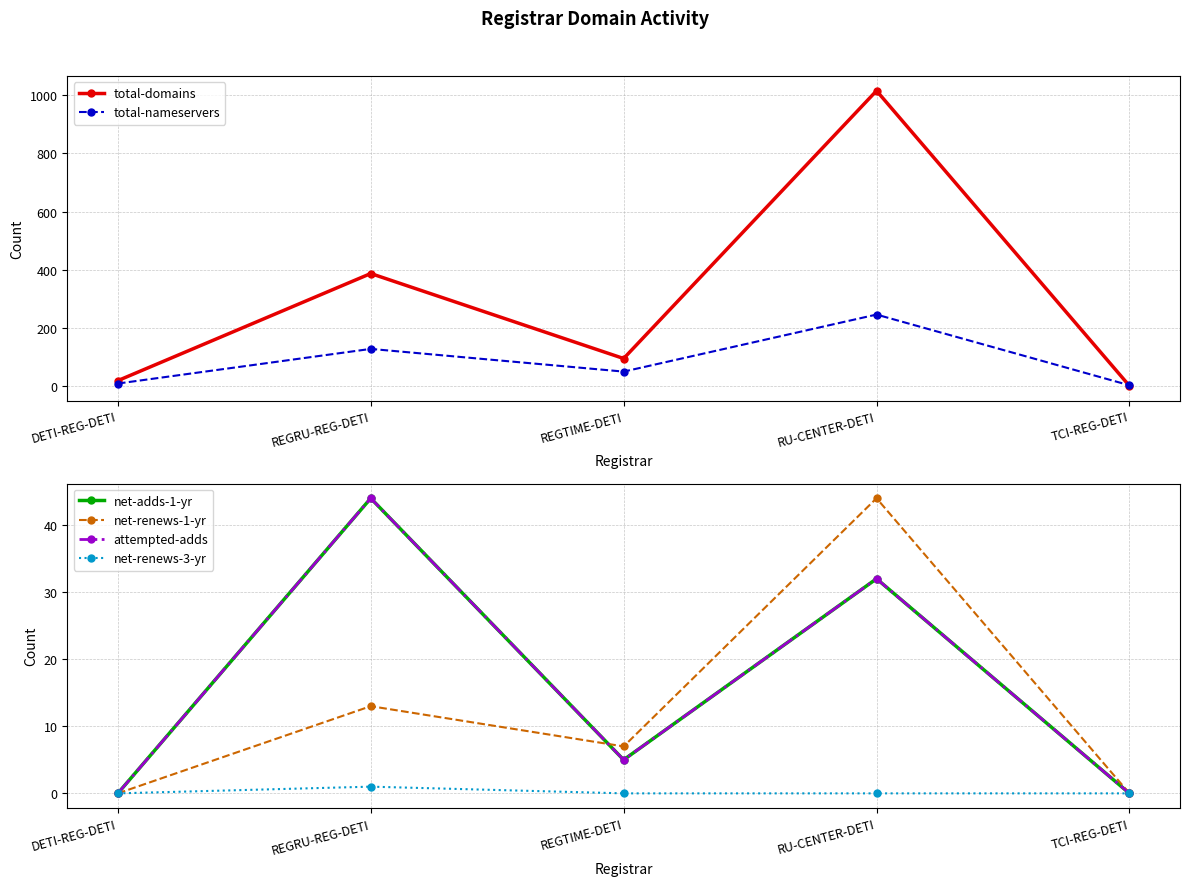

How many interior local valleys does the attempted-adds series have?

1